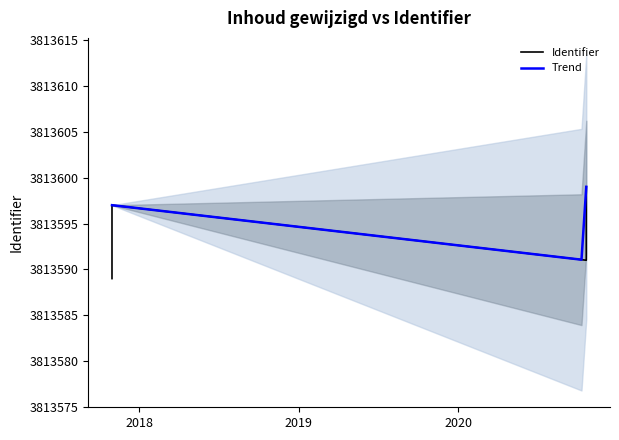

What is the minimum value shown in the chart?

3813589